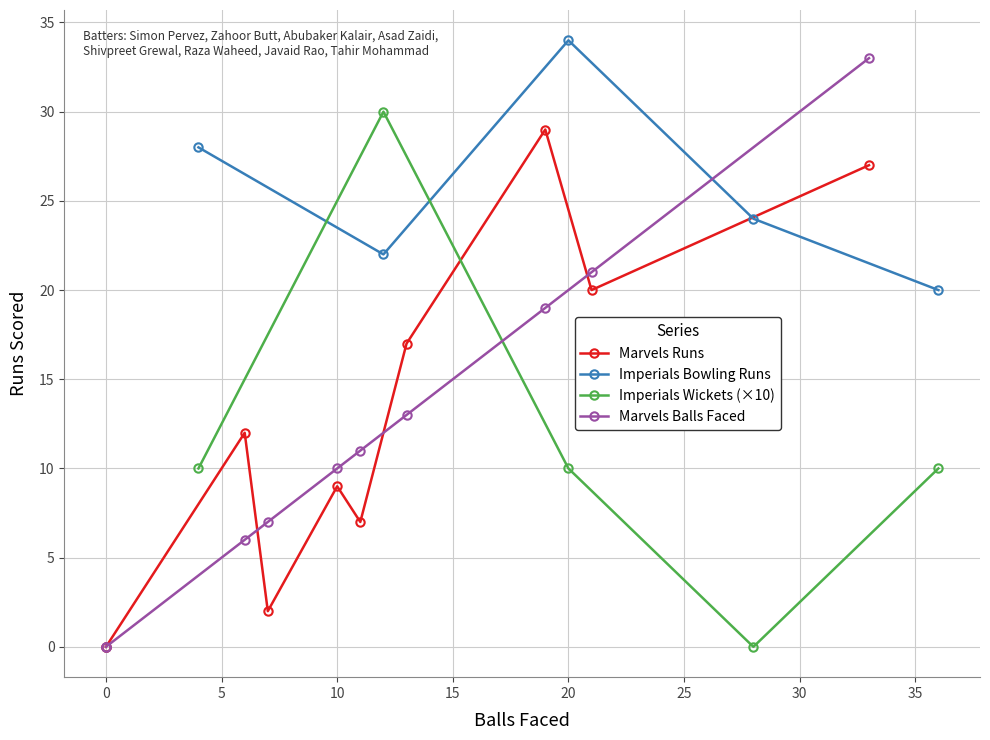

What is the total value across all series at Simon Pervez?

59